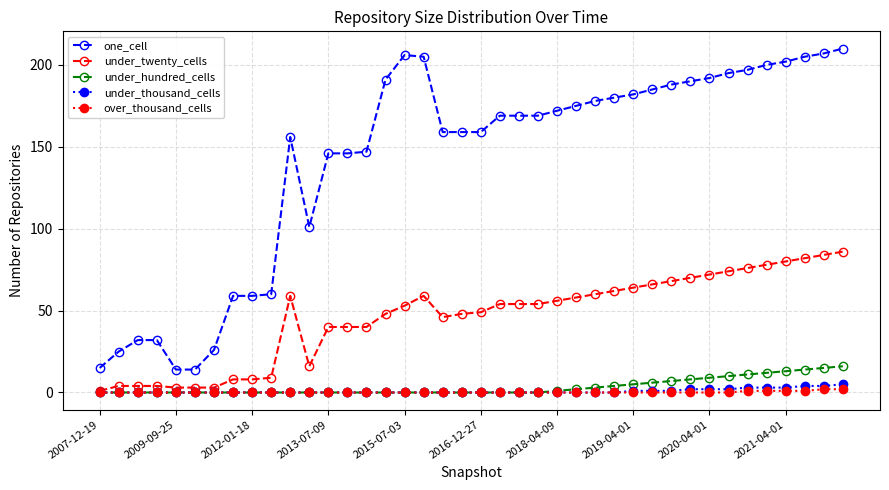

Reading left to right, transcribe all the data shown in this chart.

one_cell: 15	25	32	32	14	14	26	59	59	60	156	101	146	146	147	191	206	205	159	159	159	169	169	169	172	175	178	180	182	185	188	190	192	195	197	200	202	205	207	210
under_twenty_cells: 1	4	4	4	3	3	3	8	8	9	59	16	40	40	40	48	53	59	46	48	49	54	54	54	56	58	60	62	64	66	68	70	72	74	76	78	80	82	84	86
under_hundred_cells: 0	0	0	0	0	0	0	0	0	0	0	0	0	0	0	0	0	0	0	0	0	0	0	0	1	2	3	4	5	6	7	8	9	10	11	12	13	14	15	16
under_thousand_cells: 0	0	0	0	0	0	0	0	0	0	0	0	0	0	0	0	0	0	0	0	0	0	0	0	0	0	0	0	1	1	1	2	2	2	3	3	3	4	4	5
over_thousand_cells: 0	0	0	0	0	0	0	0	0	0	0	0	0	0	0	0	0	0	0	0	0	0	0	0	0	0	0	0	0	0	0	0	0	0	1	1	1	1	2	2